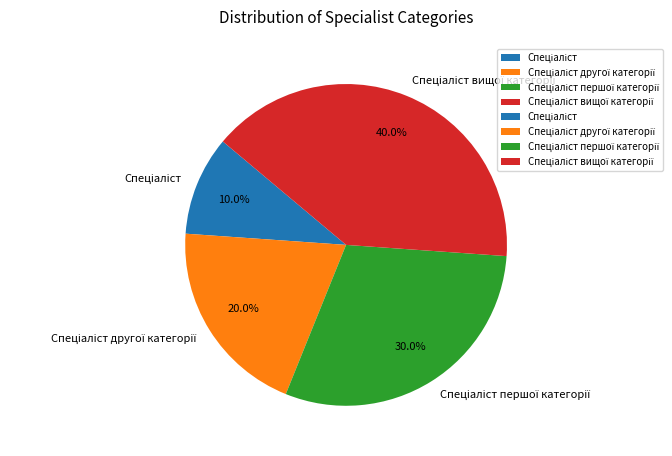

Is there any slice that represents more than half of the pie?

No